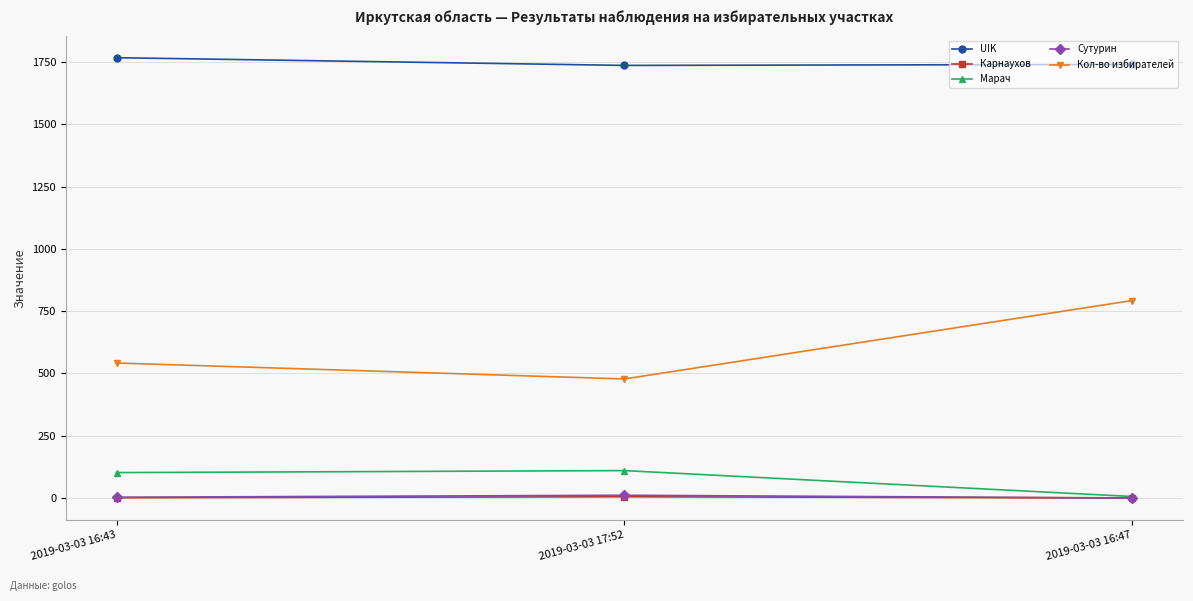

What is the label of the 1st point from the left?

2019-03-03 16:43